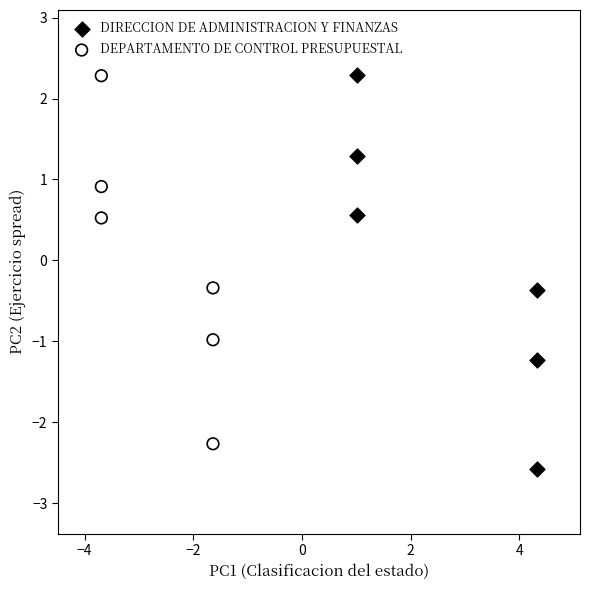

Which series reaches the minimum Y coordinate?

DIRECCION DE ADMINISTRACION Y FINANZAS